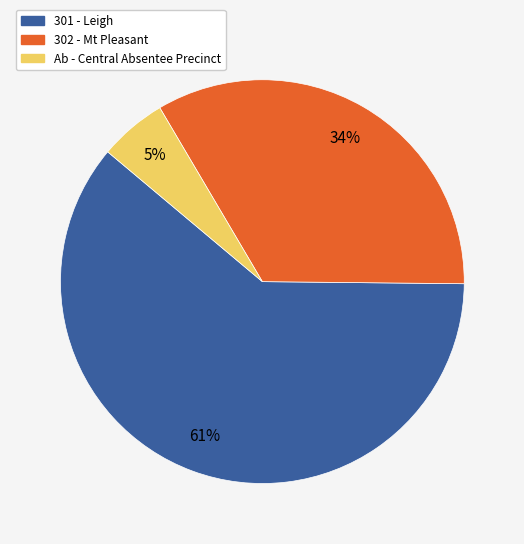

Which slice is the largest?

301 - Leigh